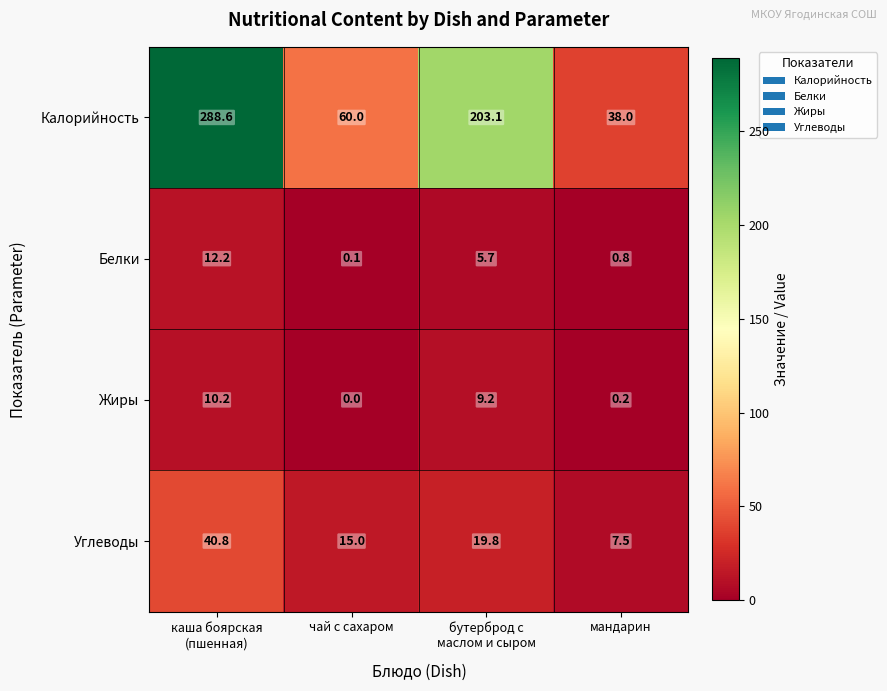

The value of Белки at мандарин is 0.8. True or false?

True